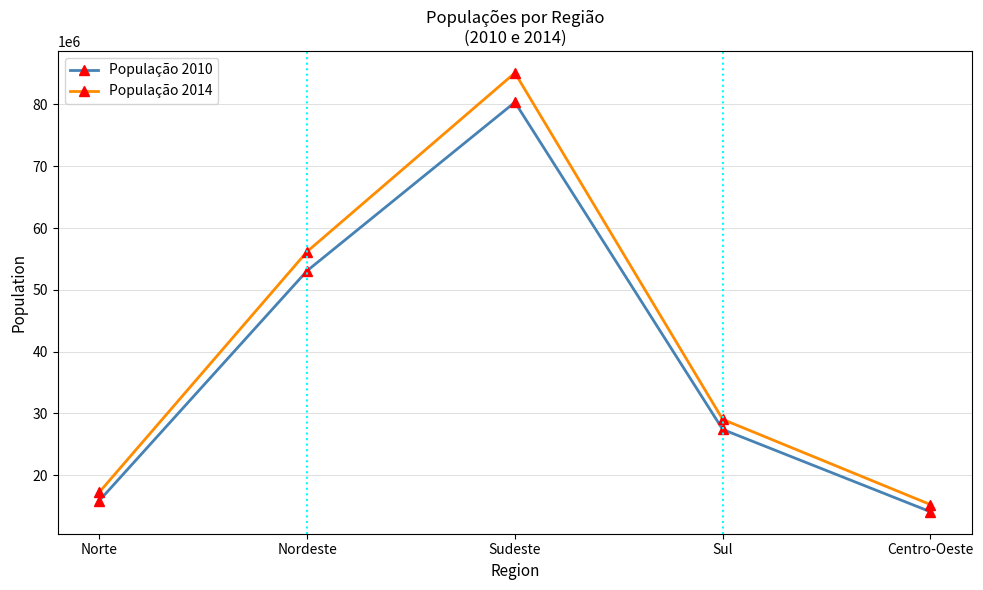

The População 2014 series shows 4296999 at Norte. True or false?

False